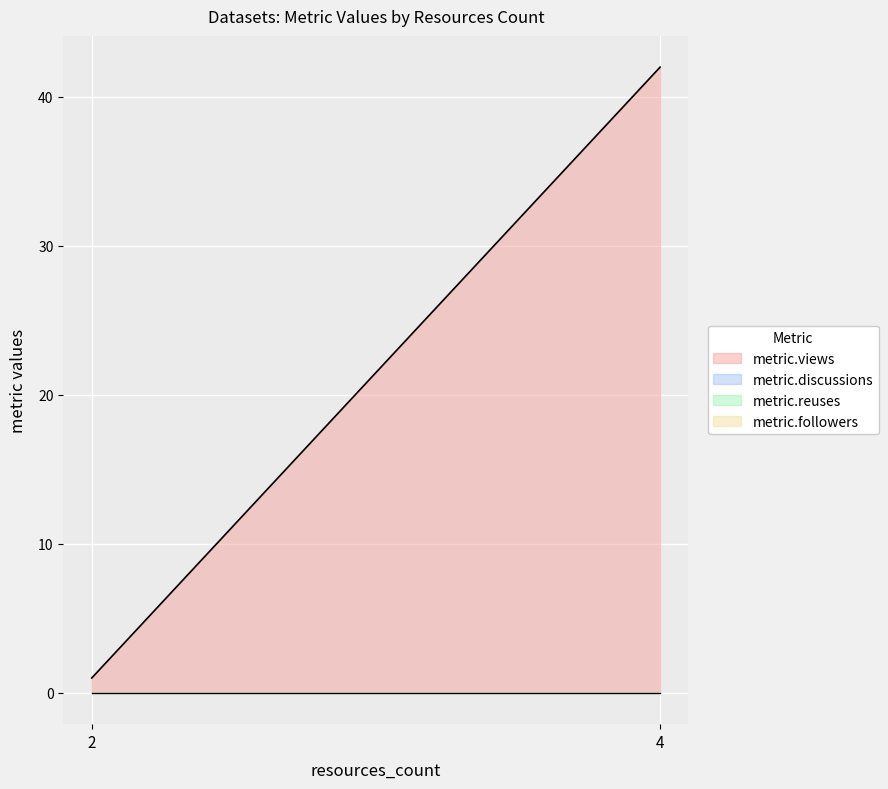

At which category is the sum across all series the highest?

4